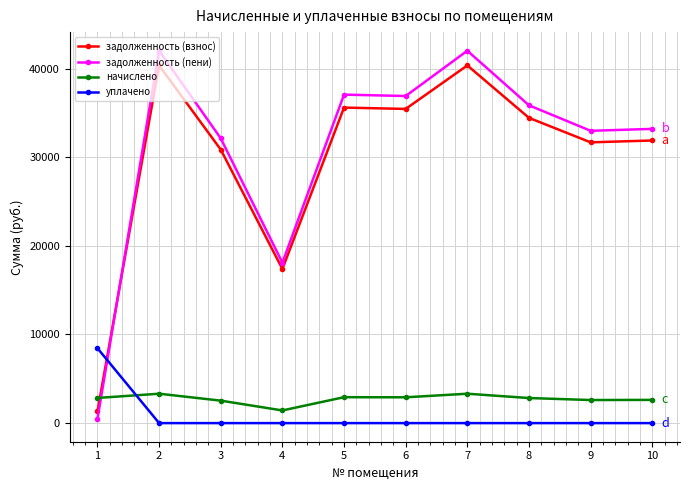

Where is the first local maximum for задолженность (взнос)?

2